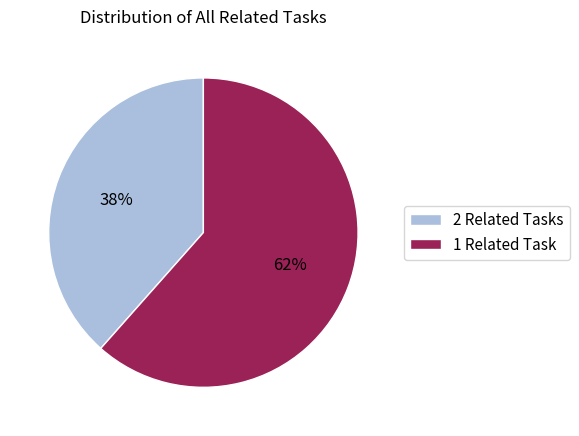

Is it true that 1 Related Task is 62% of the pie?

True